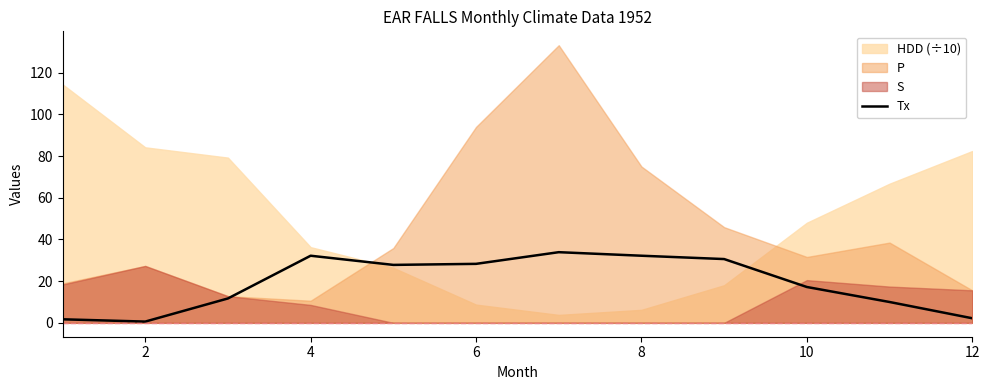

Is it true that Tx equals 22.8 at 10?

False